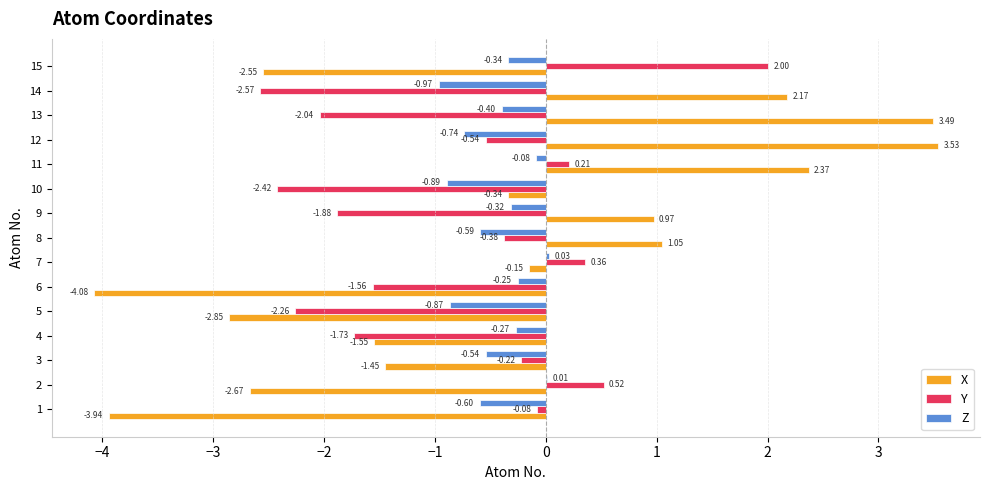

What are all the series names shown in the legend?

X, Y, Z